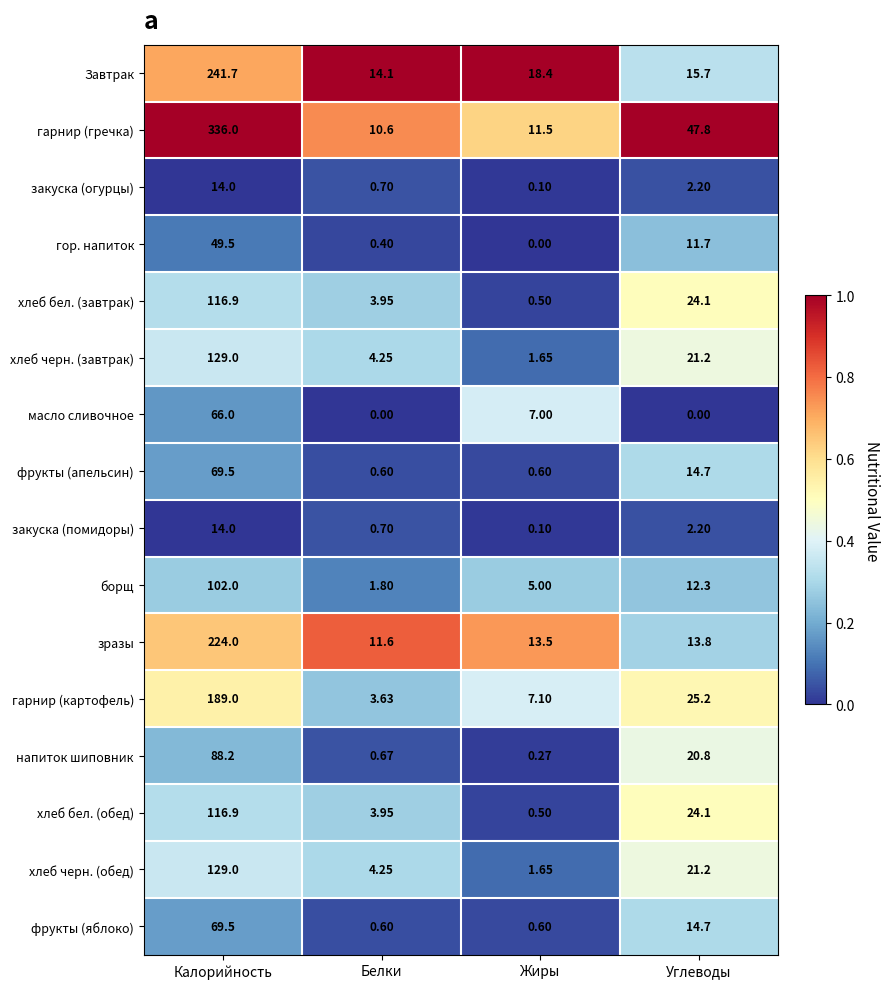

Which series has the widest spread of values?

гарнир (гречка)